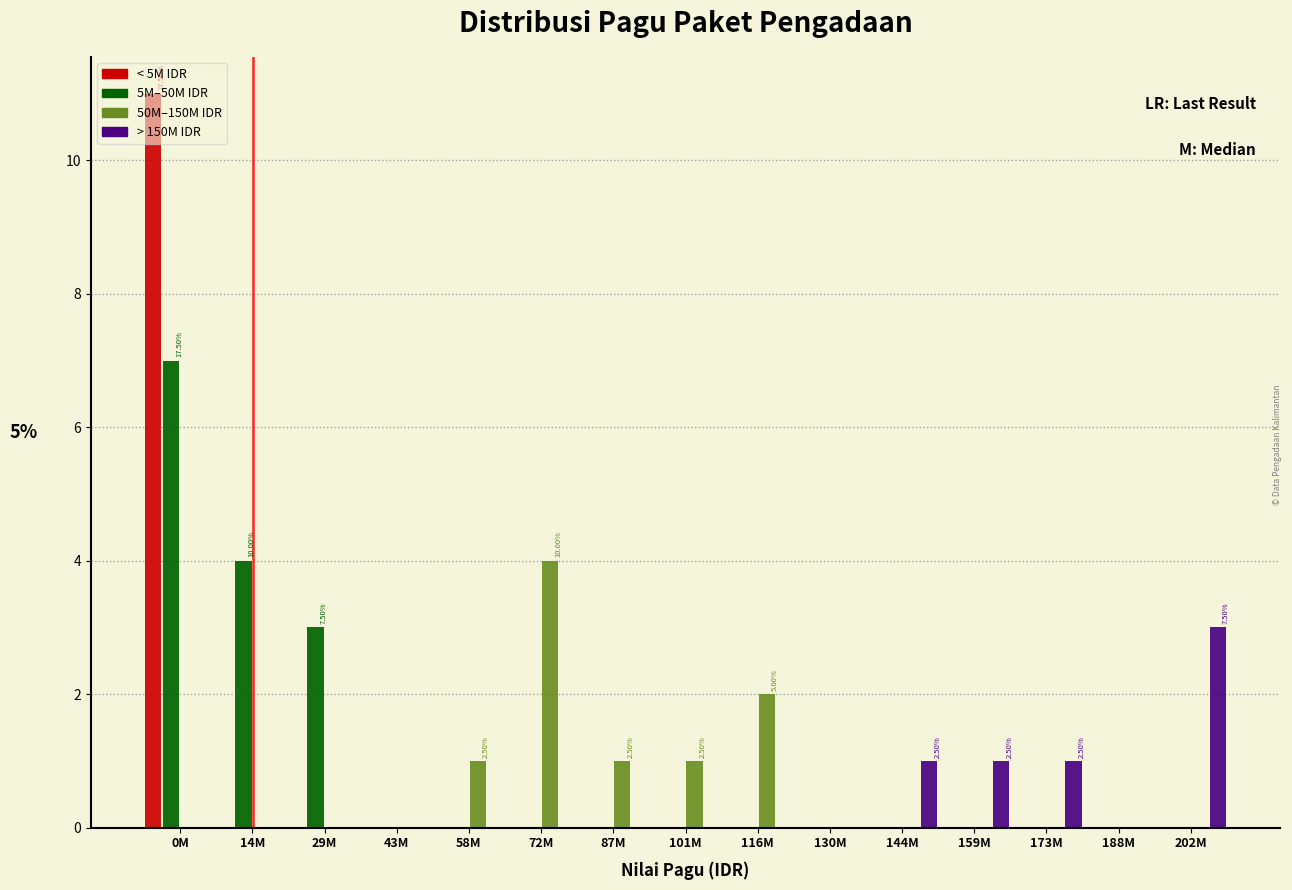

Between 87M and 202M, which series saw the biggest shift?

> 150M IDR